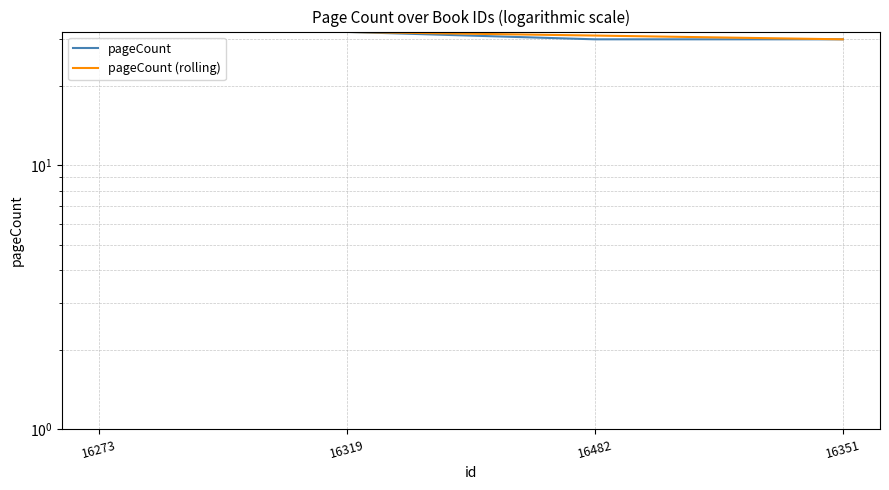

List the series in order of their peak value, lowest first.

pageCount, pageCount (rolling)